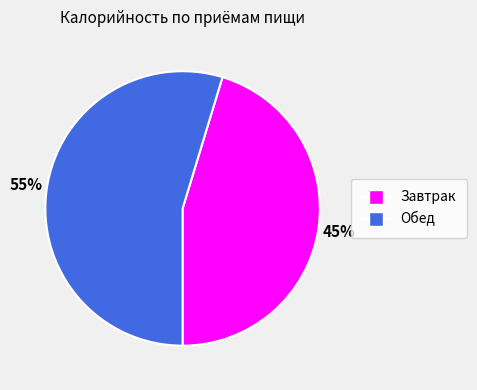

Does Обед account for over 50% of the chart?

Yes